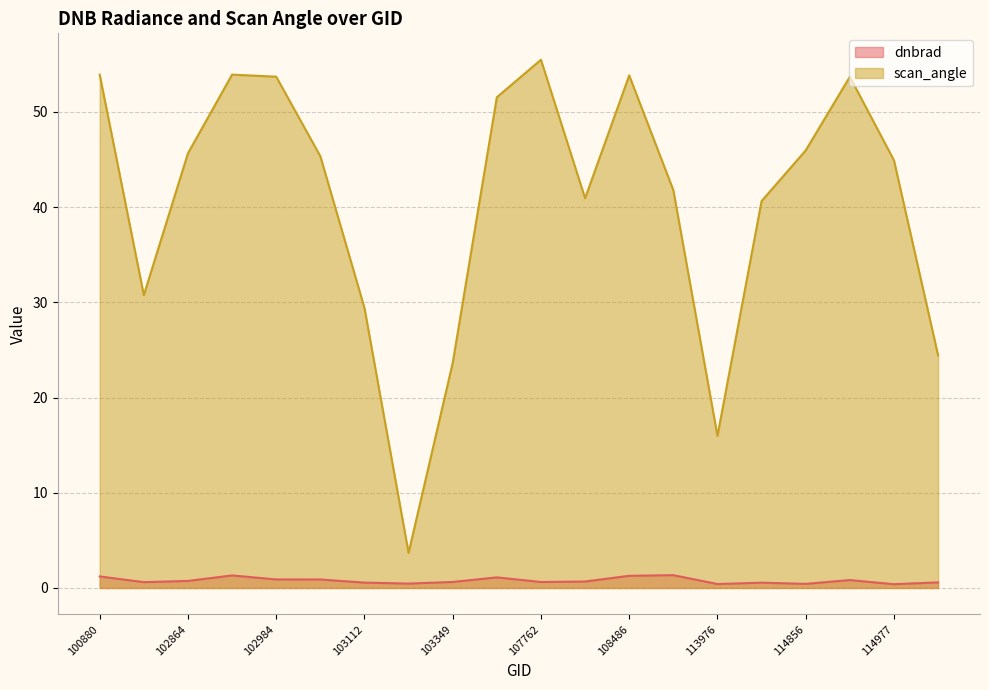

How many lines are shown in the chart?

2